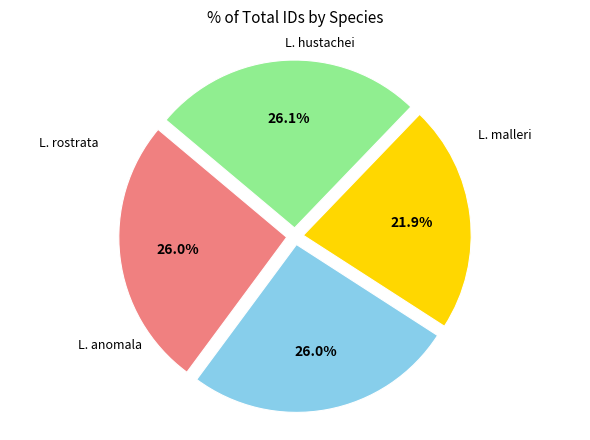

Does any single category account for the majority?

No